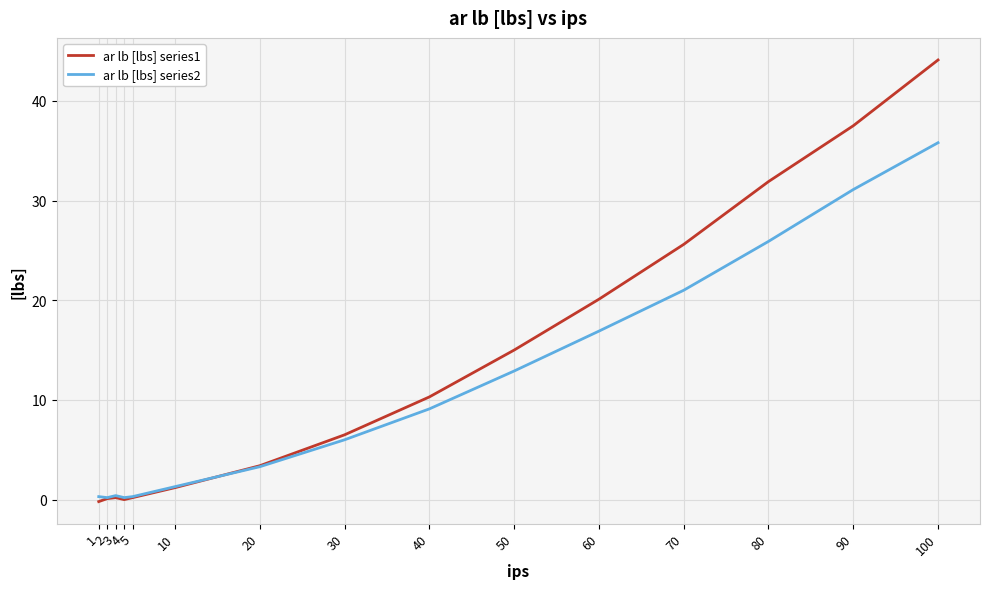

At which category is the sum across all series the highest?

100